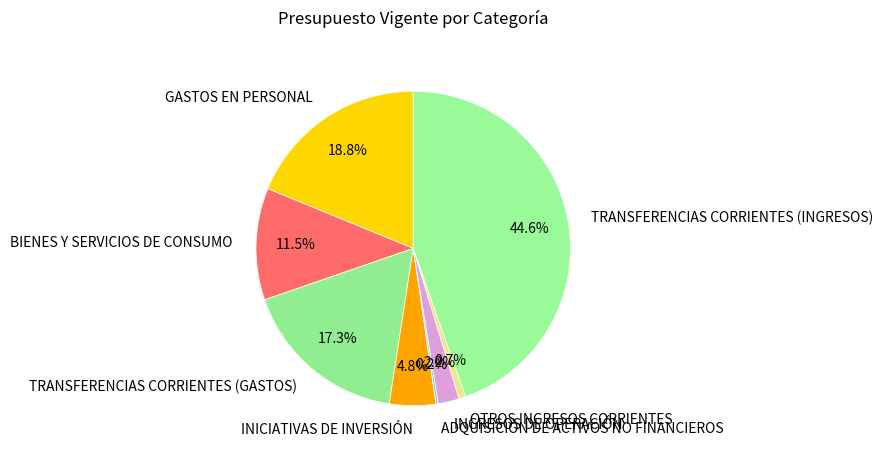

Between BIENES Y SERVICIOS DE CONSUMO and INGRESOS DE OPERACIÓN, which is larger?

BIENES Y SERVICIOS DE CONSUMO